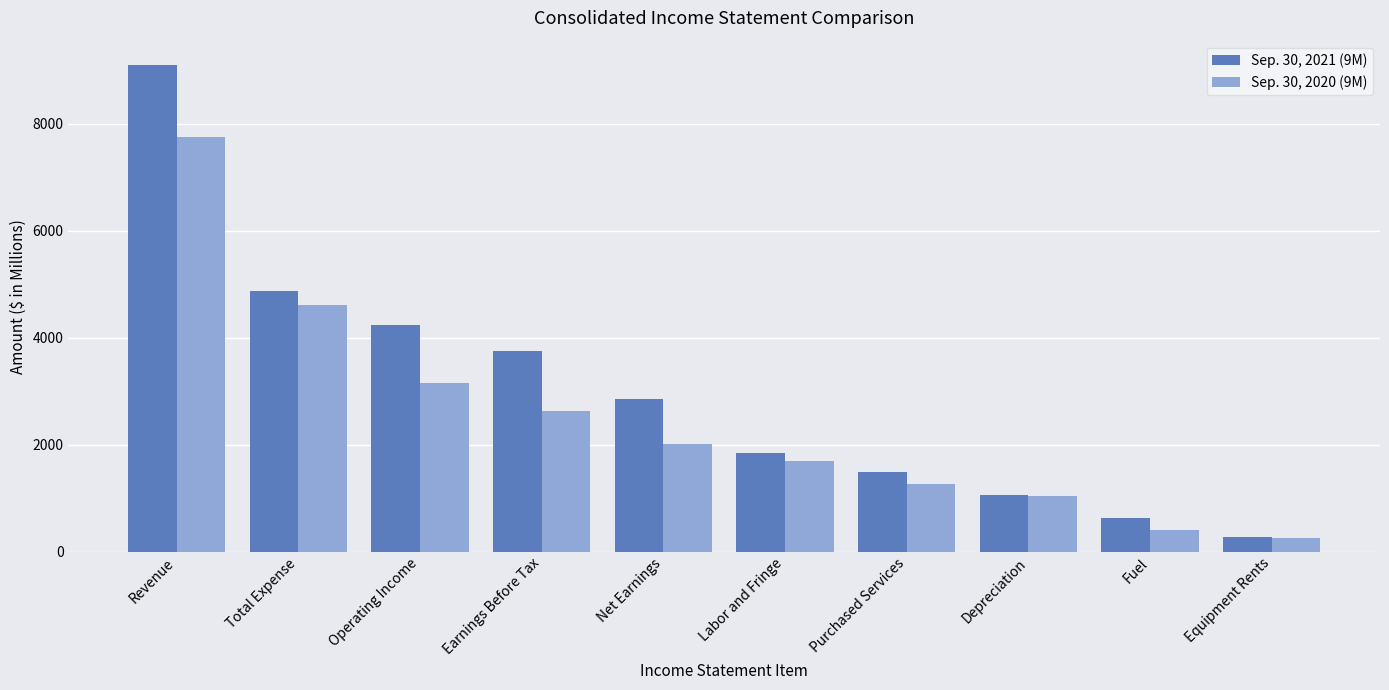

At how many categories does at least one series exceed 7670?

1